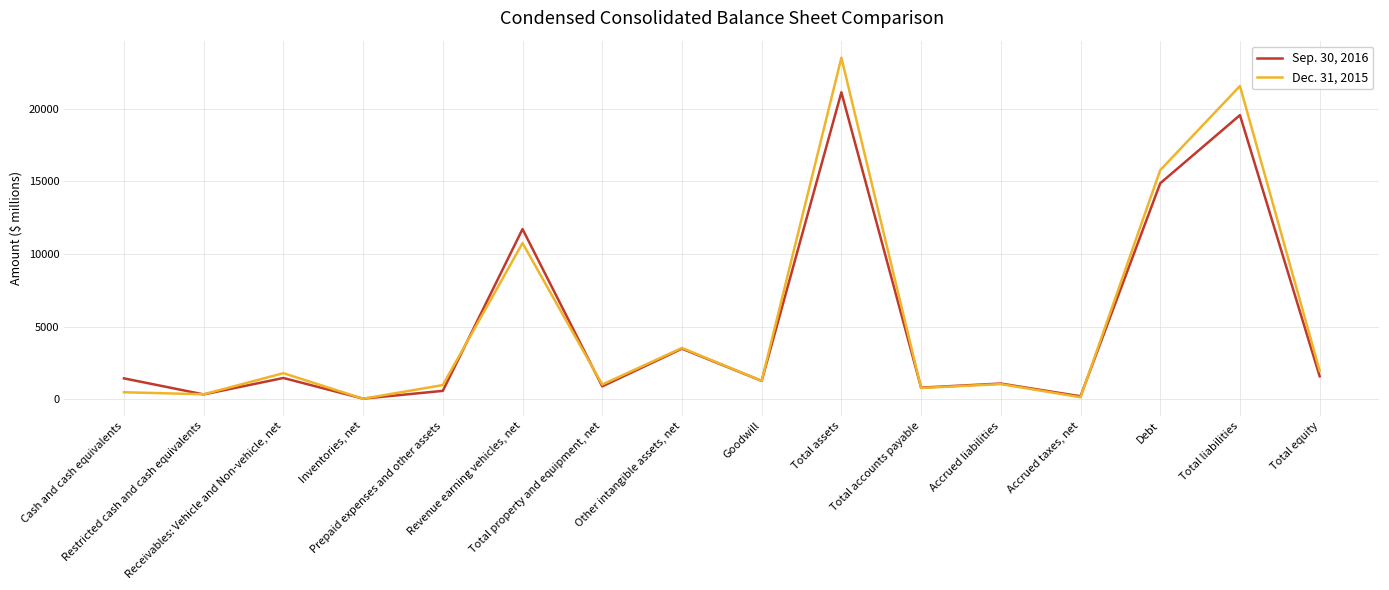

What is the maximum value shown in the chart?

23509